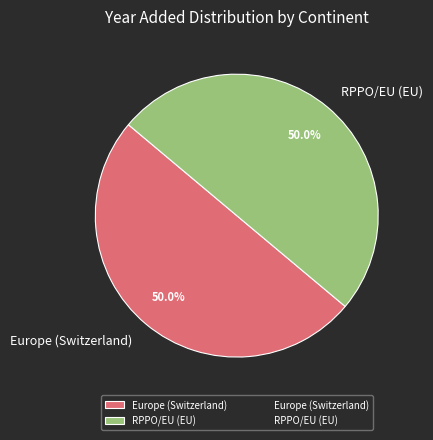

What percentage do RPPO/EU (EU) and Europe (Switzerland) together represent?

100.0%